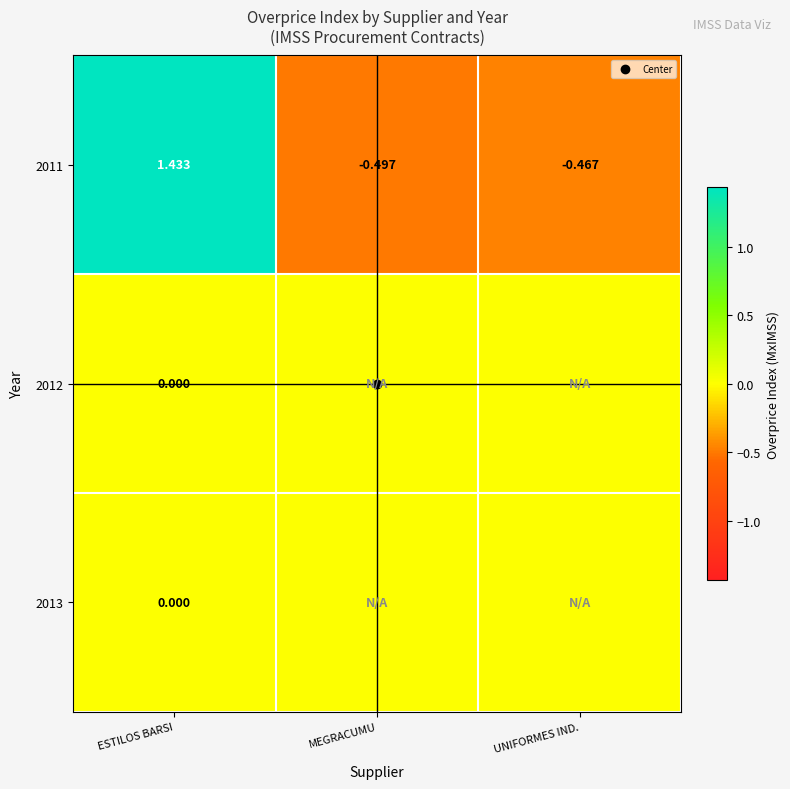

How many distinct data groups are displayed?

3